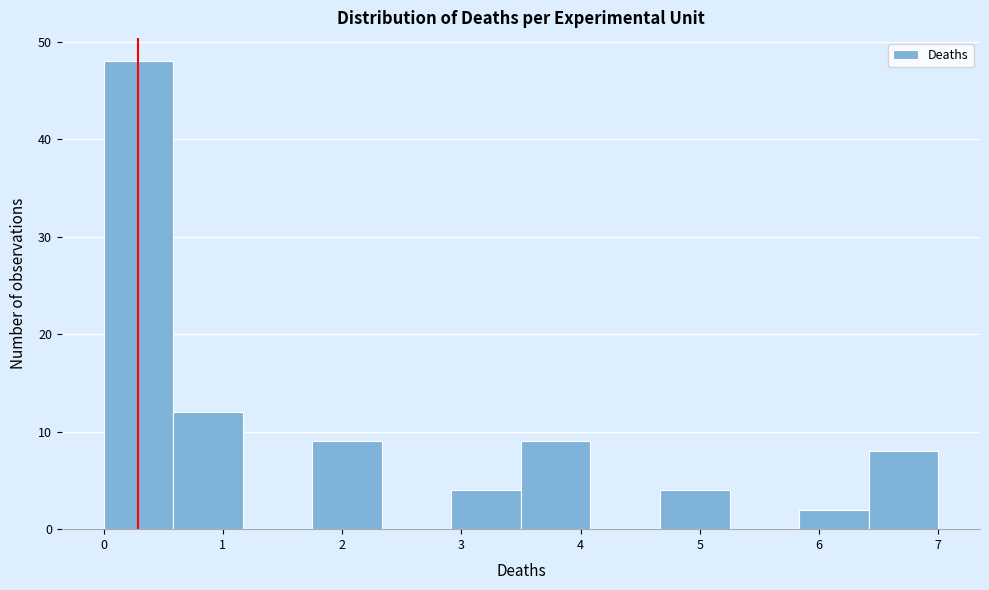

How tall is the bar that spans 4.7 to 5.3 on the x-axis? Neither the bar edges nor the heights are printed on the chart, so give them approximately, as read against the axes.

4